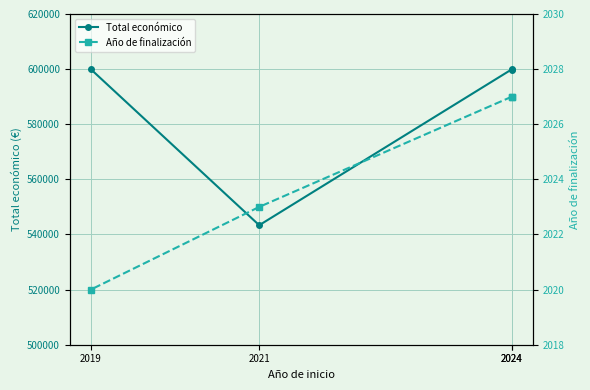

At how many categories does at least one series exceed 80375?

4